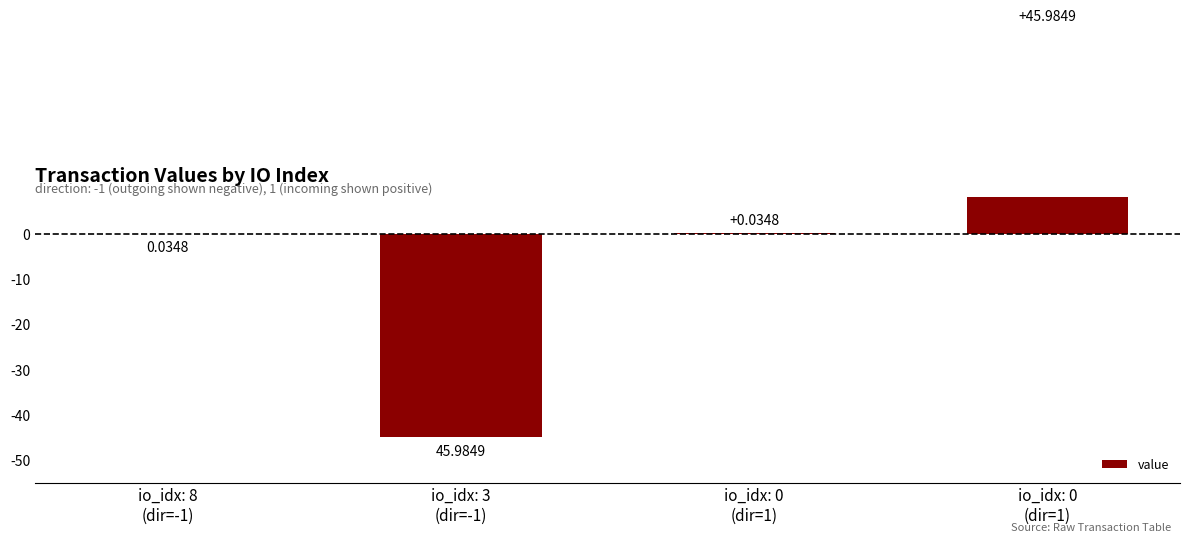

True or false: the data shows 0.0 at io_idx: 0
(dir=1).

True